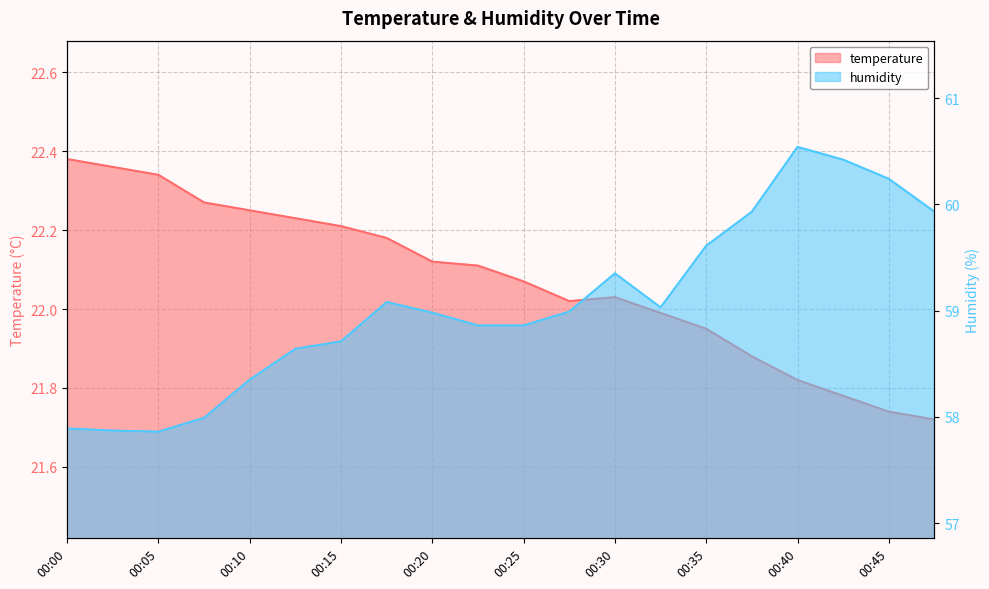

Reading right to left, list all the values displayed in this chart.

temperature: 00:47=21.7	00:45=21.7	00:42=21.8	00:40=21.8	00:37=21.9	00:35=21.9	00:32=22.0	00:30=22.0	00:27=22.0	00:25=22.1	00:22=22.1	00:20=22.1	00:18=22.2	00:15=22.2	00:13=22.2	00:10=22.2	00:08=22.3	00:05=22.3	00:03=22.4	00:00=22.4
humidity: 00:47=59.9	00:45=60.2	00:42=60.4	00:40=60.5	00:37=59.9	00:35=59.6	00:32=59.0	00:30=59.4	00:27=59.0	00:25=58.9	00:22=58.9	00:20=59.0	00:18=59.1	00:15=58.7	00:13=58.6	00:10=58.4	00:08=58.0	00:05=57.9	00:03=57.9	00:00=57.9